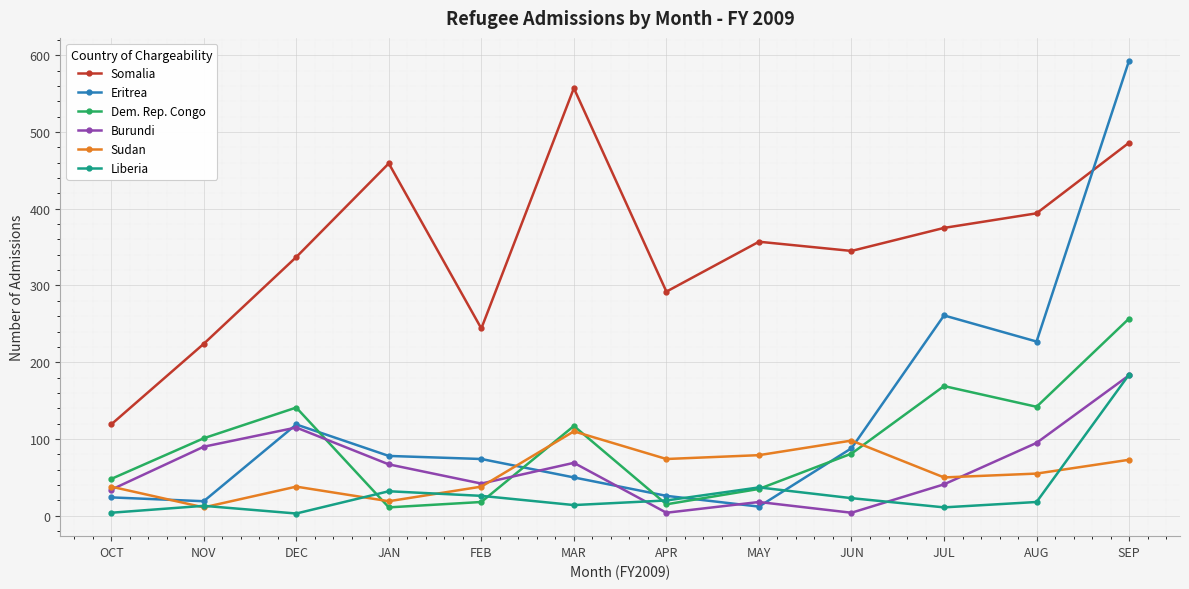

Where is Eritrea nearest to the value 302?

JUL